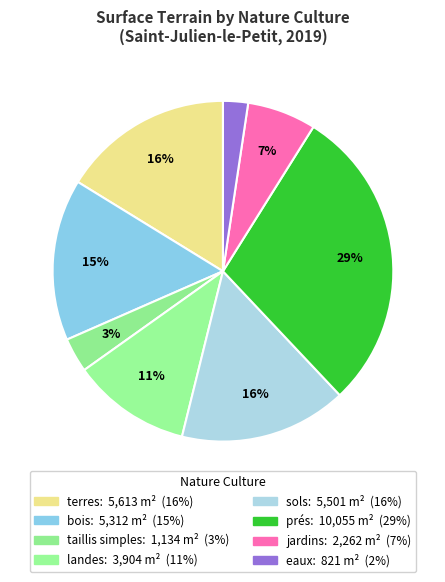

How many segments does this pie chart have?

8